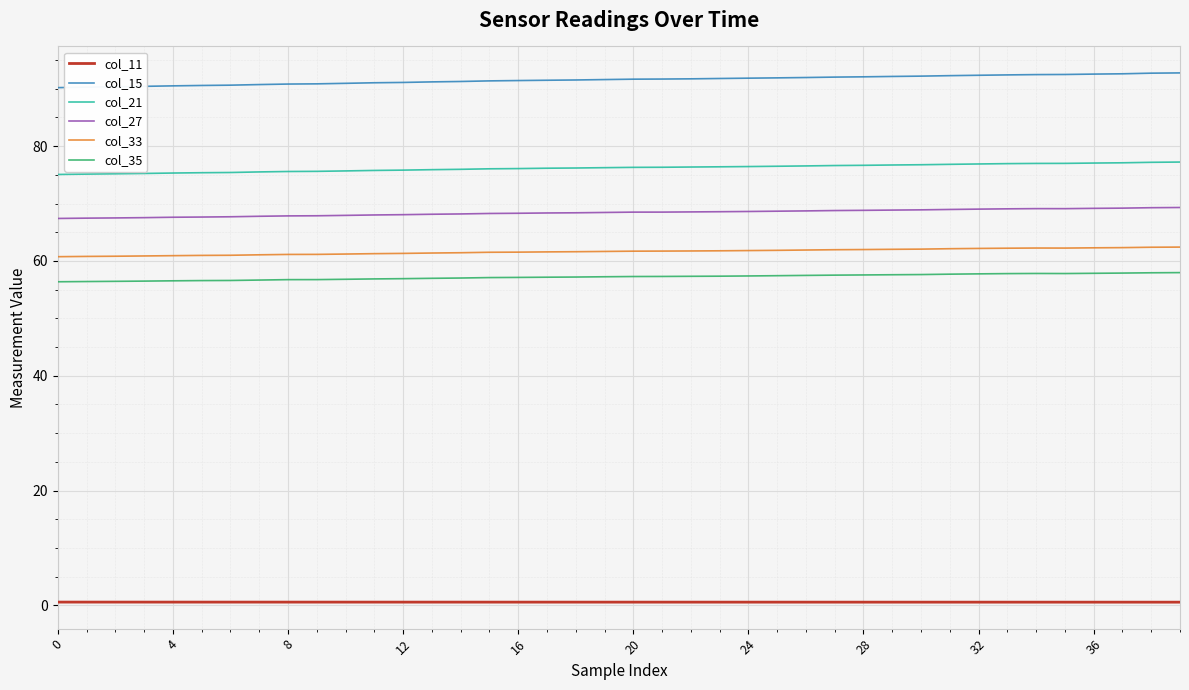

Which series has the largest total across all categories?

col_15